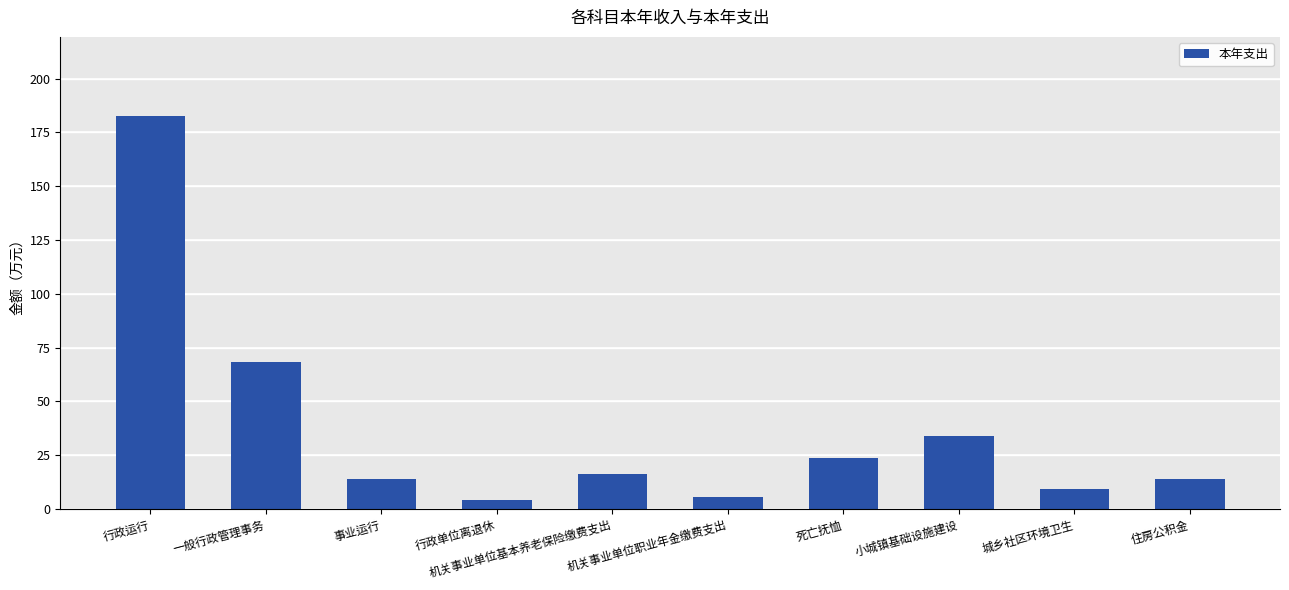

The value at 死亡抚恤 is 10.8. True or false?

False